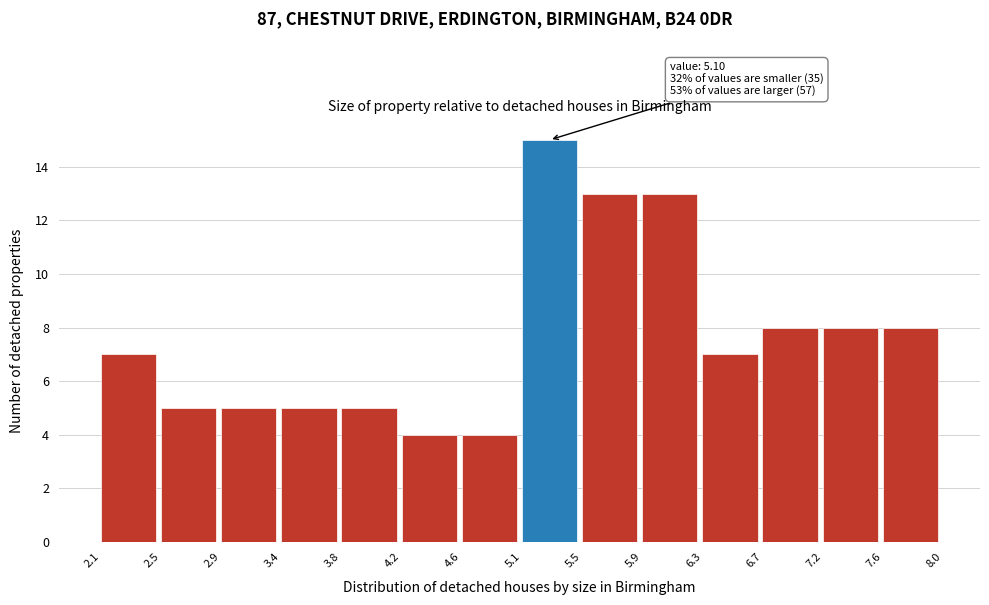

Over which range of the x-axis is the bar tallest?

5.1 to 5.5